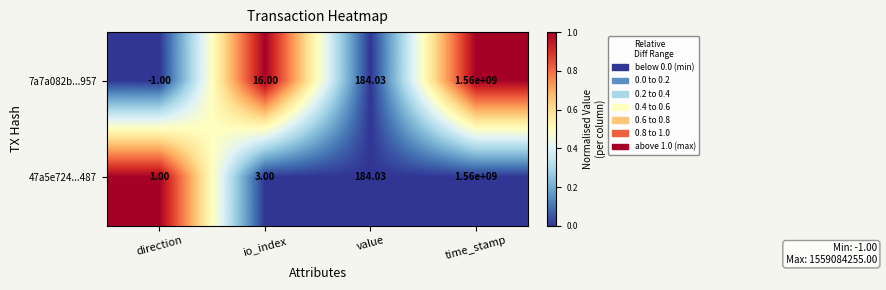

Which category has the lowest value in the 47a5e724...487 series?

direction